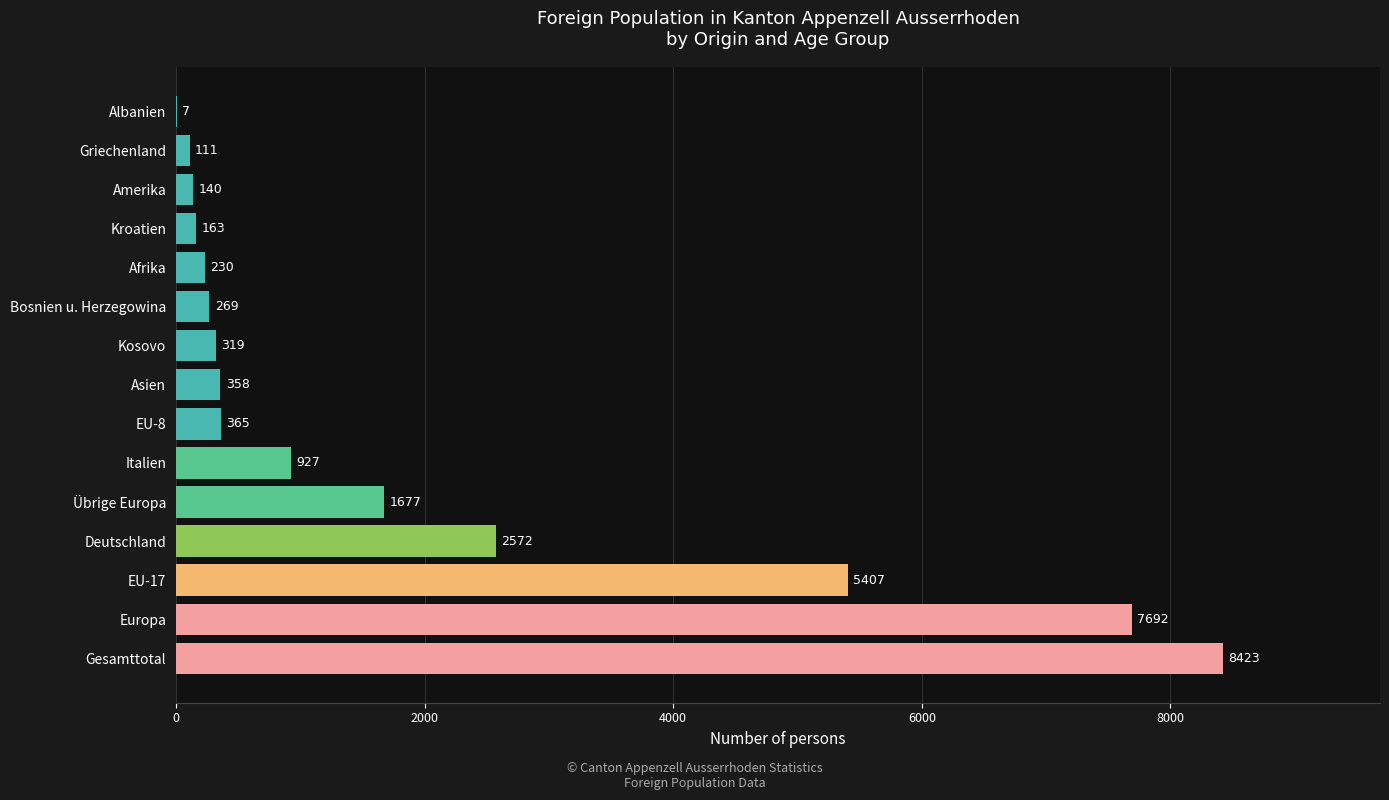

The chart shows a value of 163 at Kroatien. True or false?

True